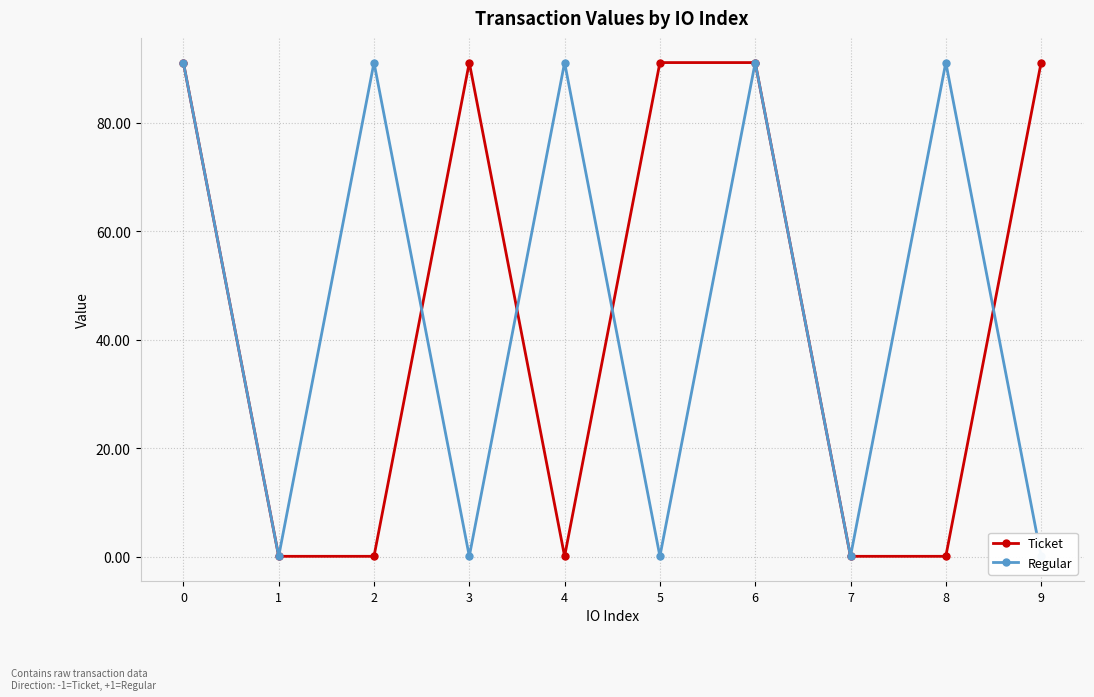

Where do Ticket and Regular first cross each other?

2 and 3